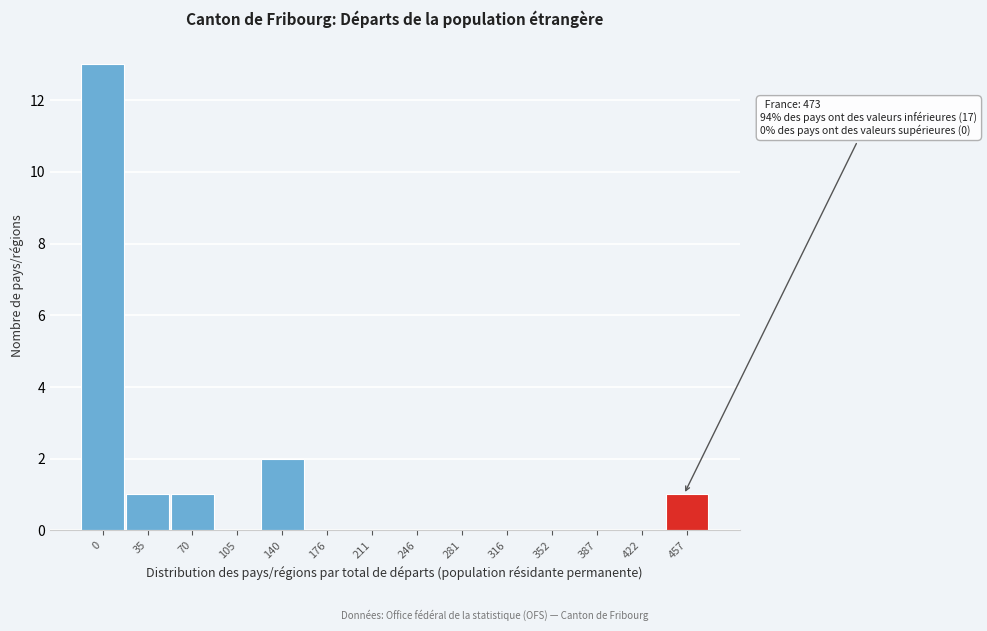

Reading left to right, what are all the values shown in this chart?

0=13	35=1	70=1	105=0	140=2	176=0	211=0	246=0	281=0	316=0	352=0	387=0	422=0	457=1